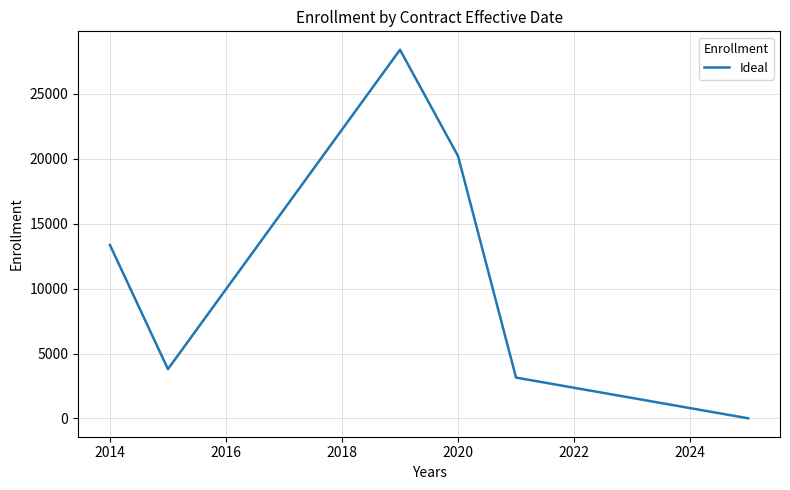

How many interior local valleys (lower than both neighbors) does the data have?

1